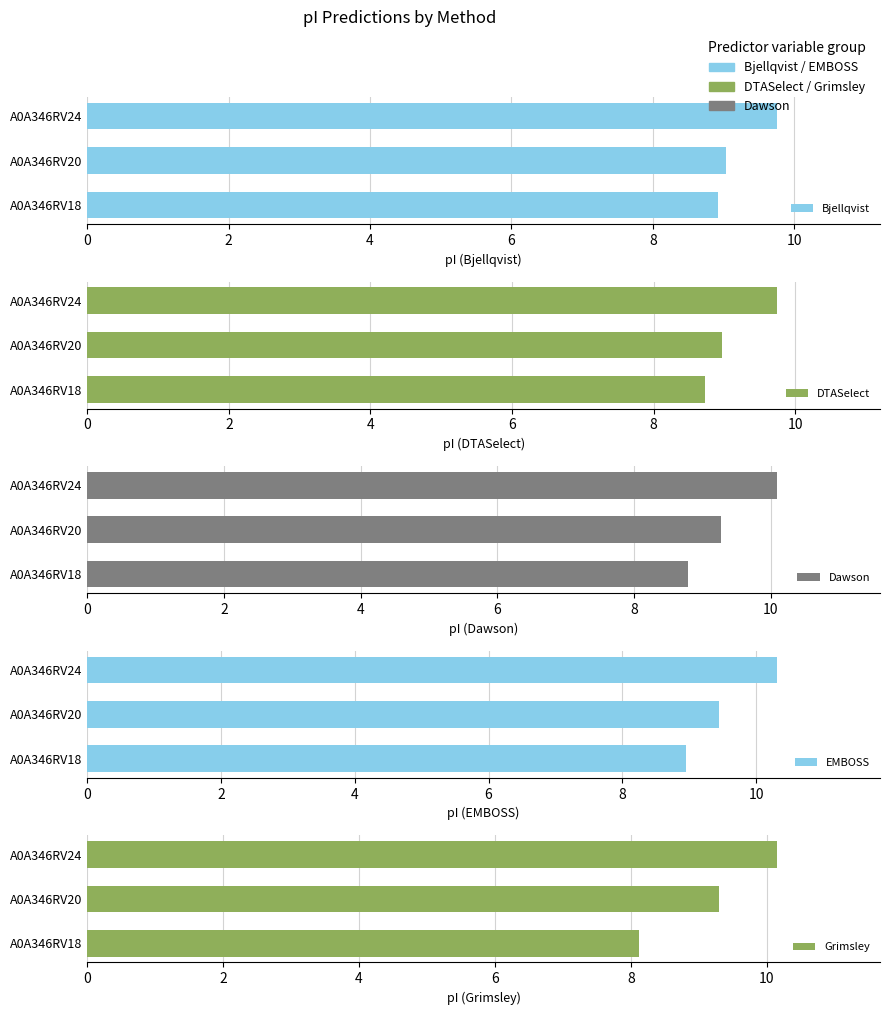

True or false: EMBOSS has a value of 9.4 at A0A346RV20.

True